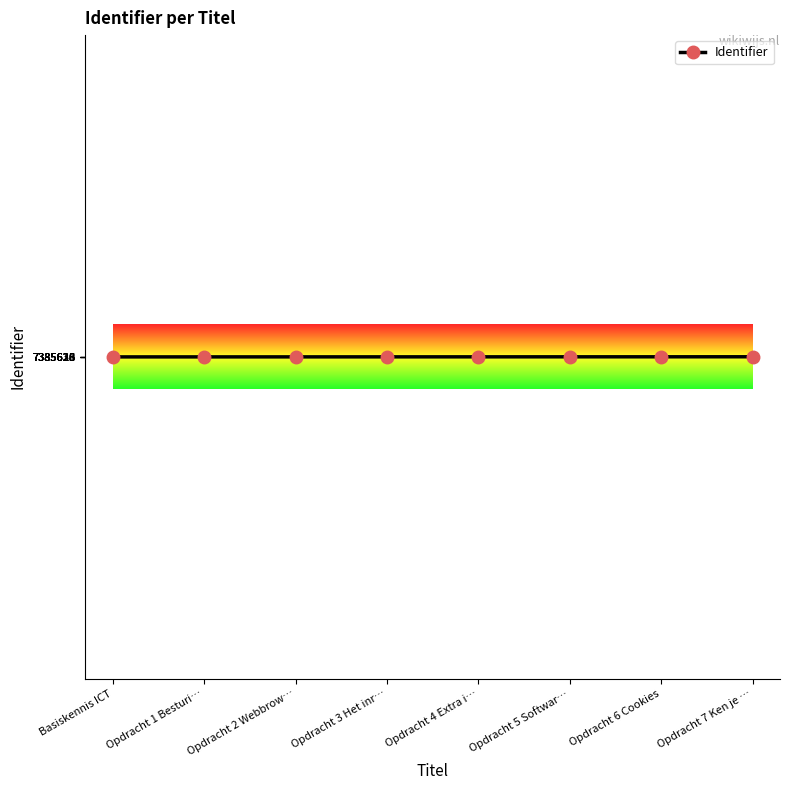

The value at Opdracht 2 Webbrow… is 4971715. True or false?

False